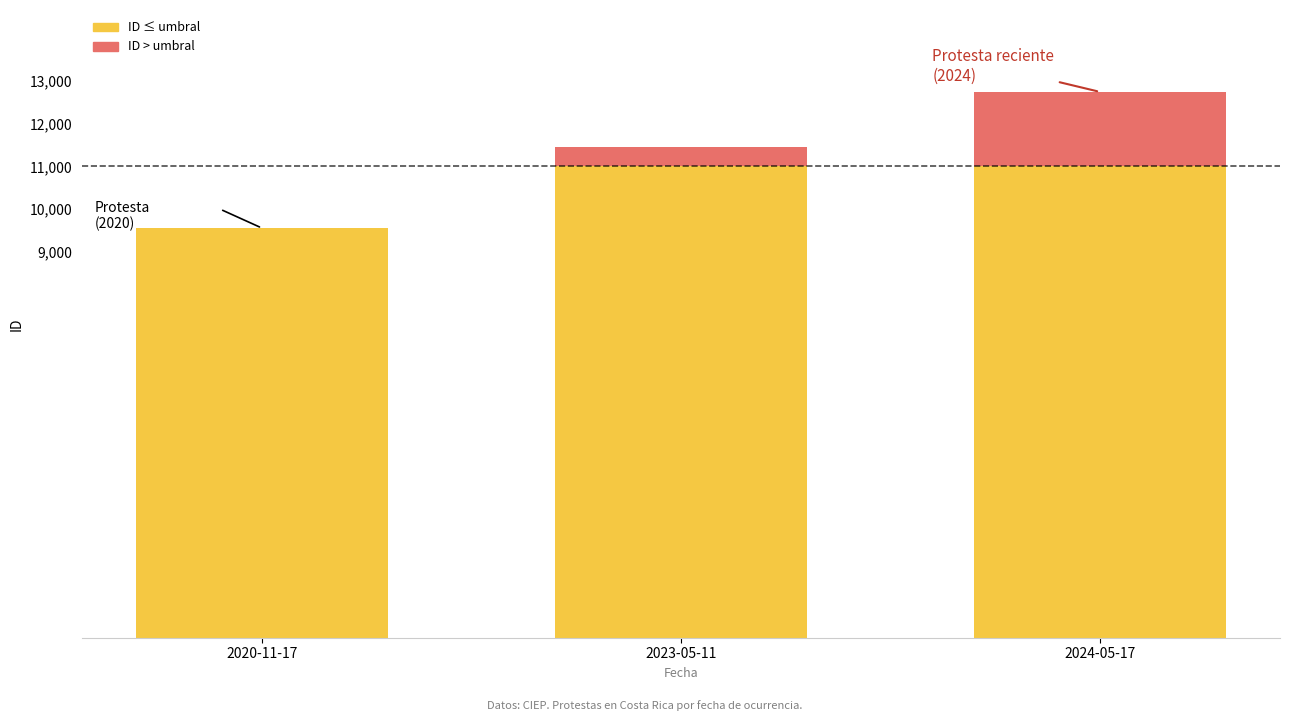

At which category is the sum across all series the highest?

2024-05-17